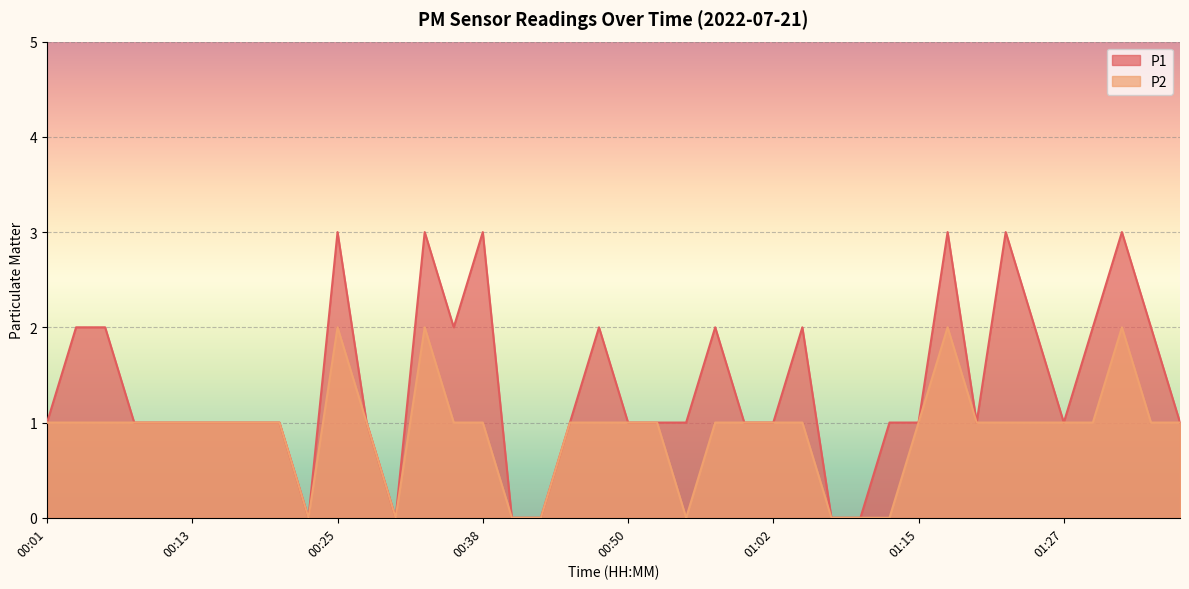

What is the average value of the P1 series?

1